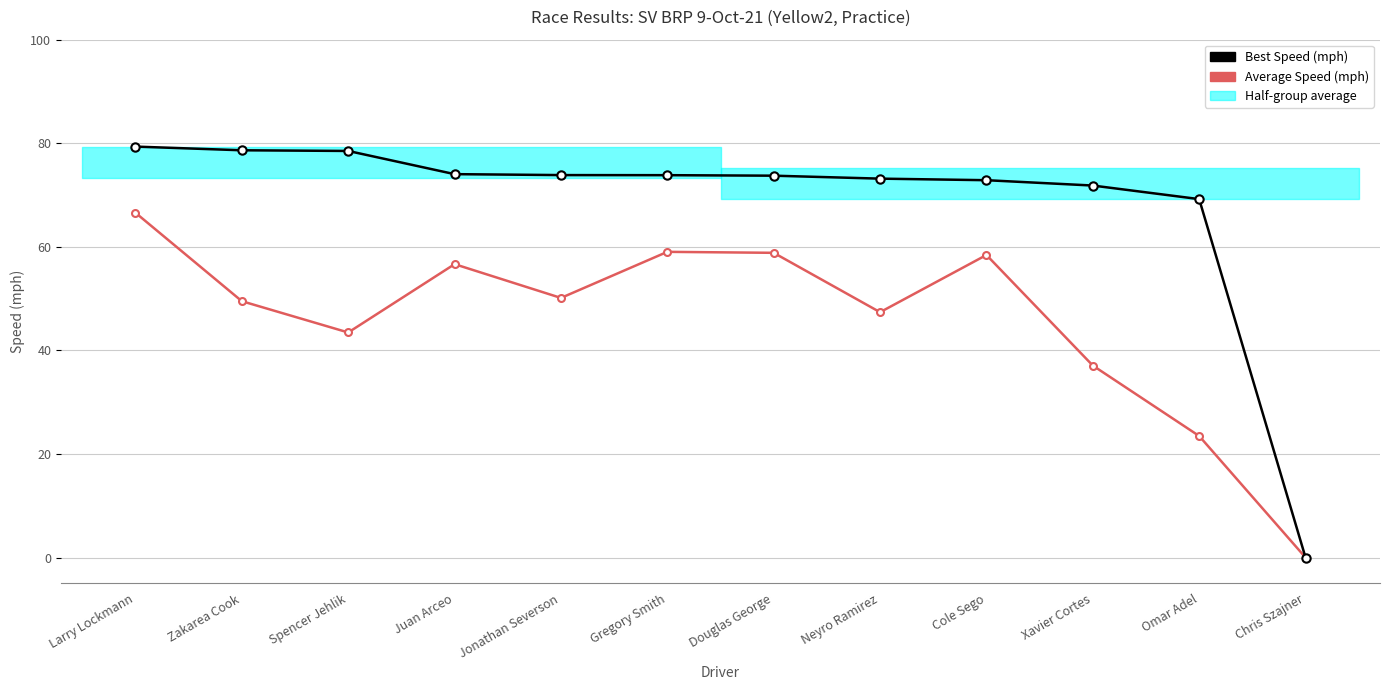

True or false: Best Speed (mph) and Average Speed (mph) cross at least once.

False